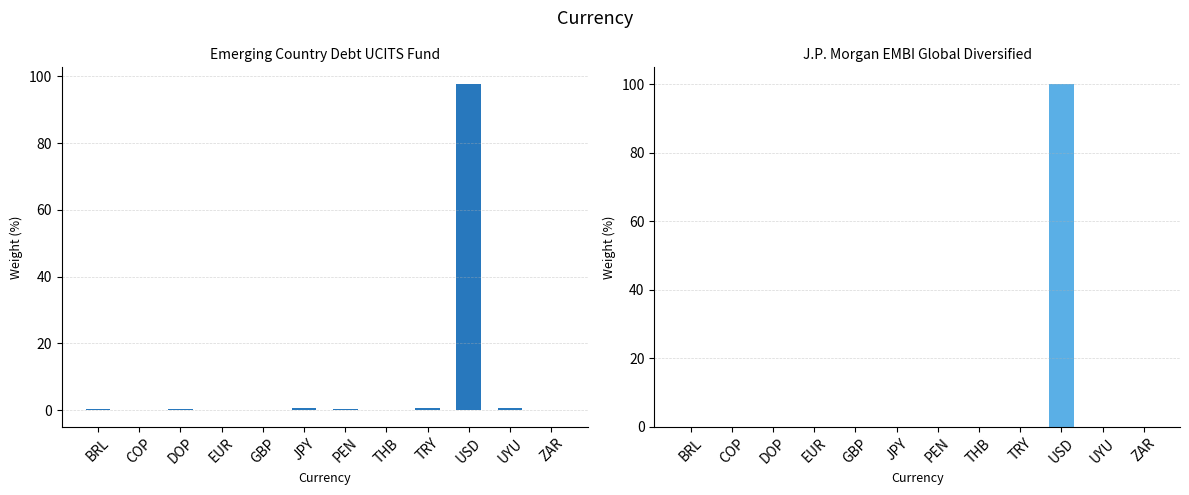

What is the difference between the Emerging Country Debt UCITS Fund values at ZAR and JPY?

0.5